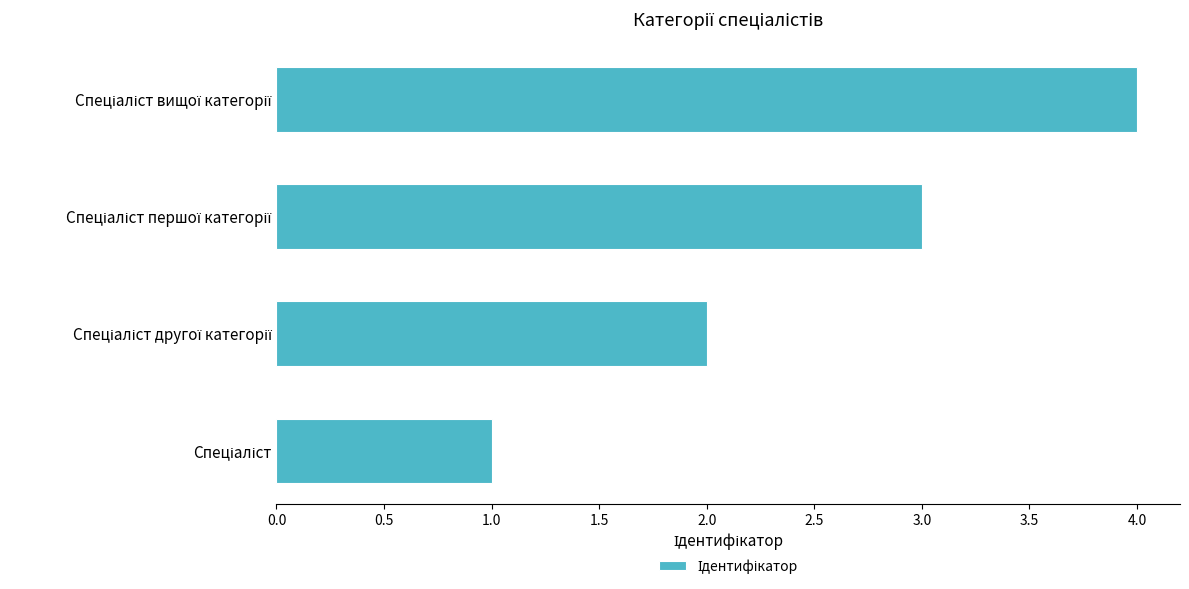

What is the smallest value displayed?

1